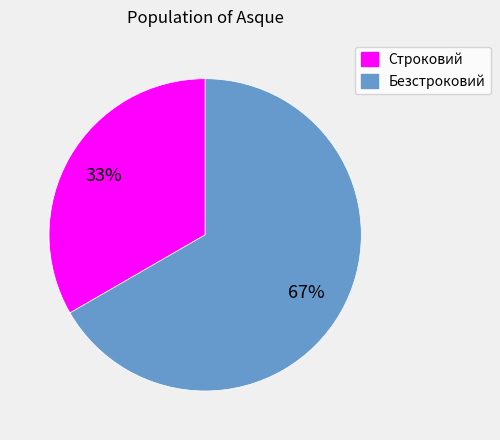

Approximately how many times larger is the value at Строковий compared to Безстроковий?

0.5